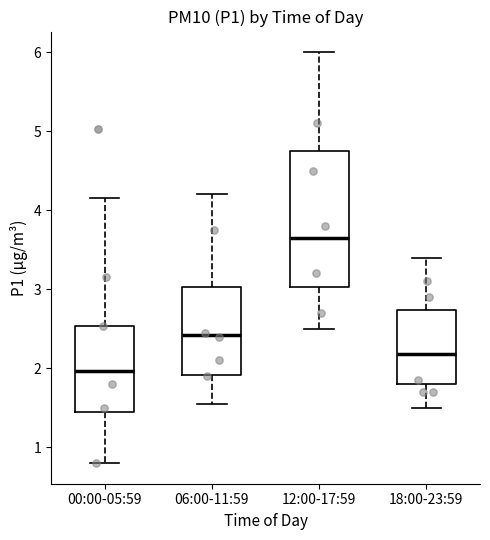

Reading left to right, read every box against the y-axis: the position of its median line, the range the box covers, and the ends of its whiskers. The values are not printed on the chart, so give them approximately, as read against the axis.

00:00-05:59: median 2.0, box 1.4 to 2.5, whiskers 0.8 to 4.2
06:00-11:59: median 2.4, box 1.9 to 3.0, whiskers 1.6 to 4.2
12:00-17:59: median 3.7, box 3.0 to 4.8, whiskers 2.5 to 6.0
18:00-23:59: median 2.2, box 1.8 to 2.7, whiskers 1.5 to 3.4